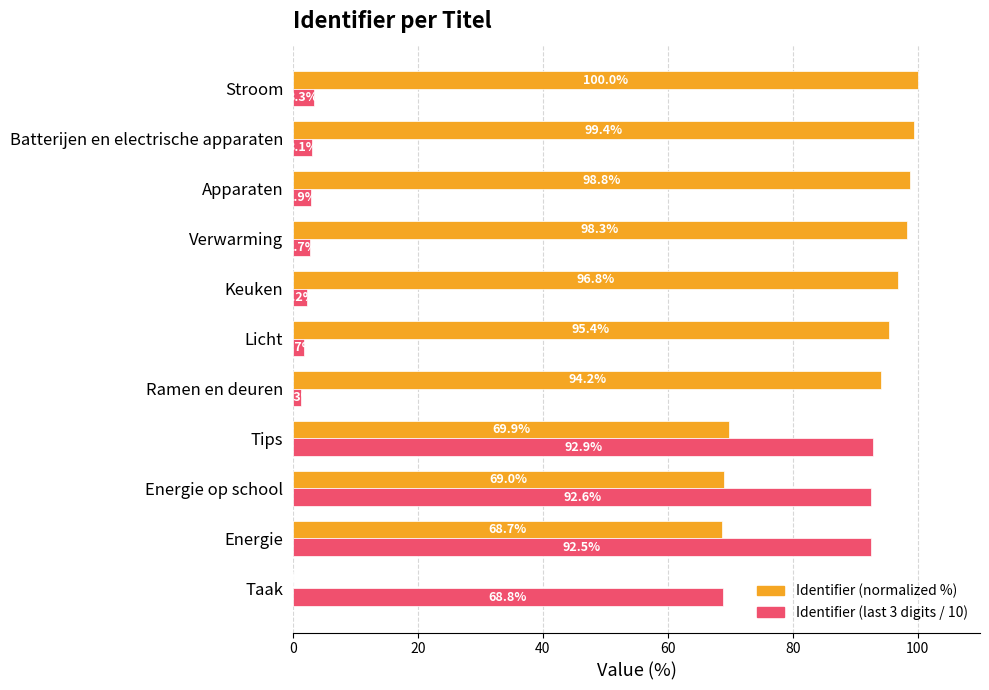

At which label is Identifier (normalized %) closest to 50?

Energie